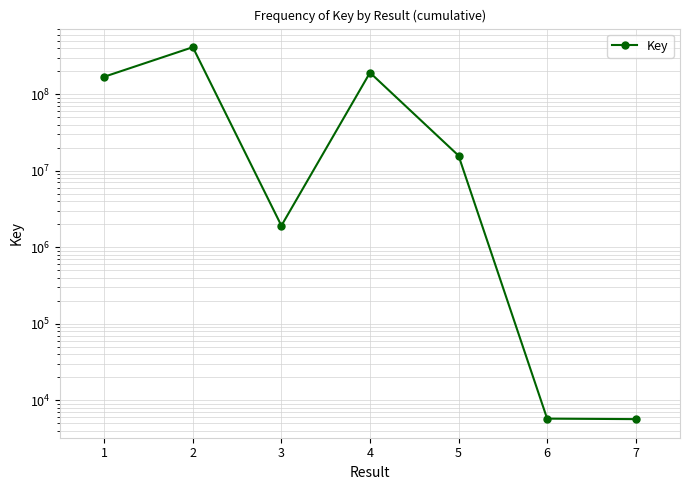

What is the change in value from 1 to 3?

-166618760